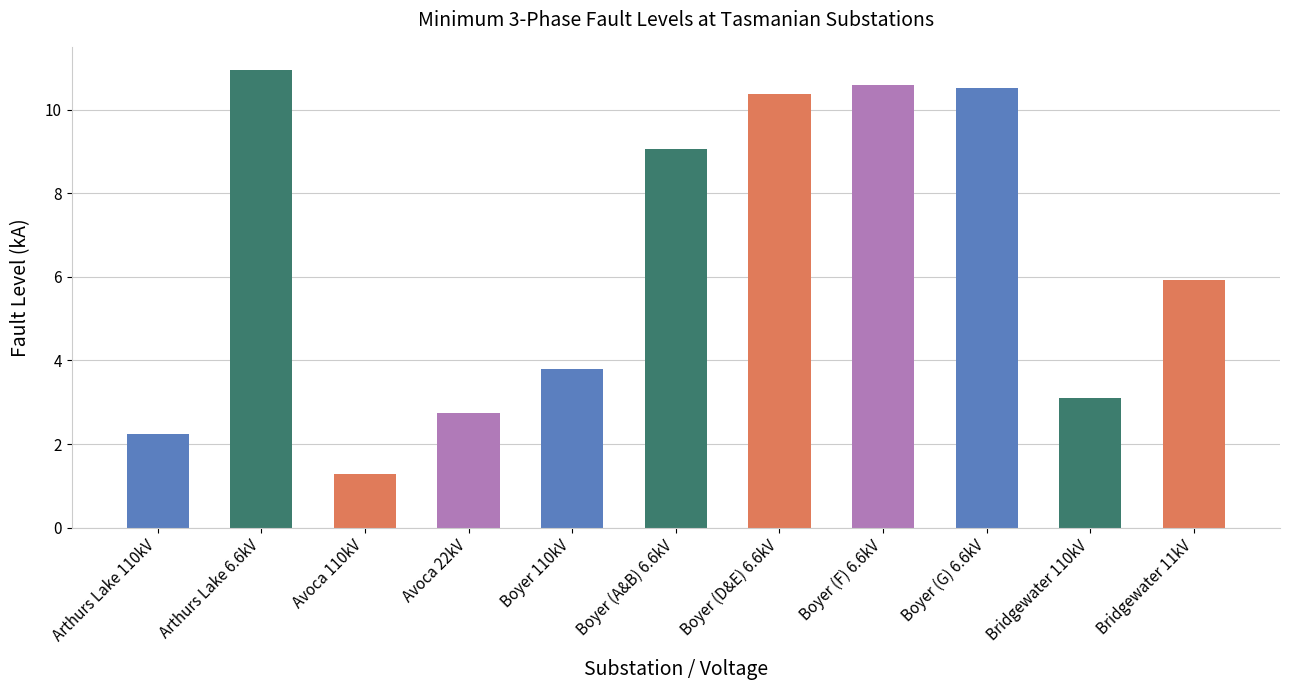

What is the value of the 3rd bar from the left?

1.3